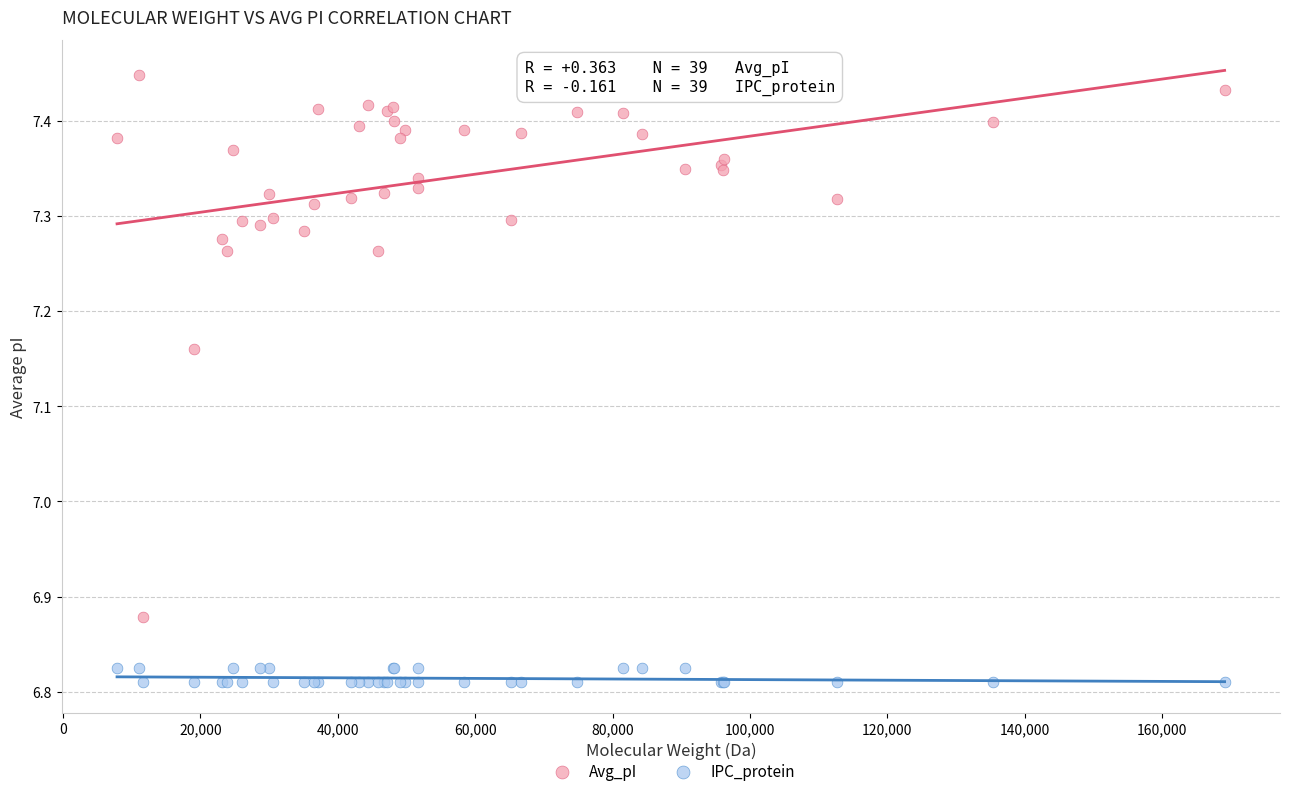

Which series contains the lowest Y value?

IPC_protein